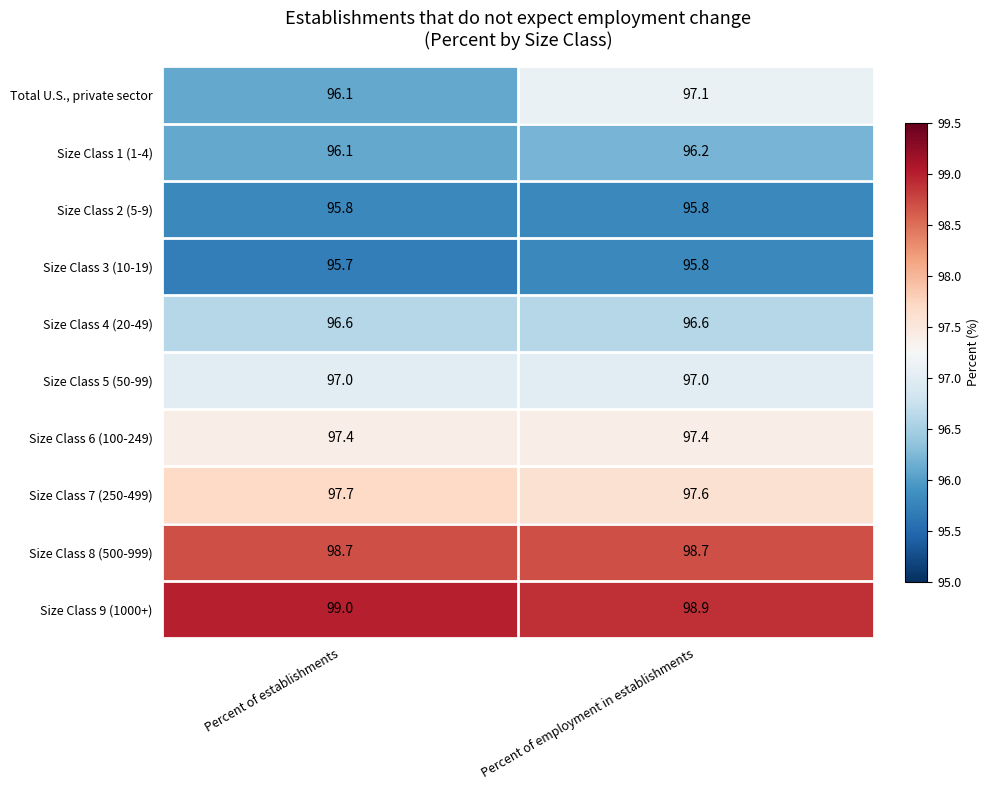

The value of Size Class 6 (100-249) at Percent of employment in establishments is 97.4. True or false?

True